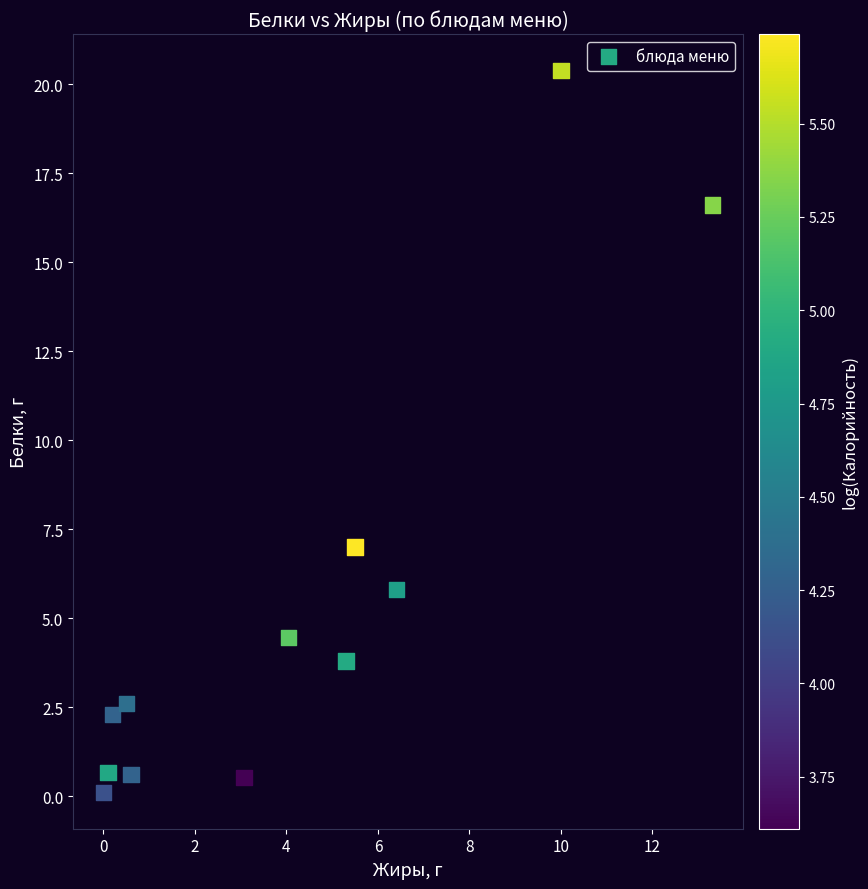

What Y value in the scatter plot is closest to 10?

7.0